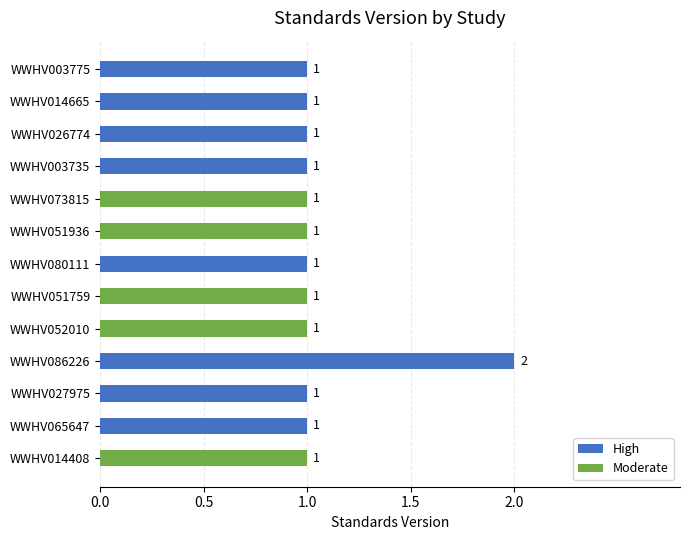

Count the values in the range 1 to 2.

13